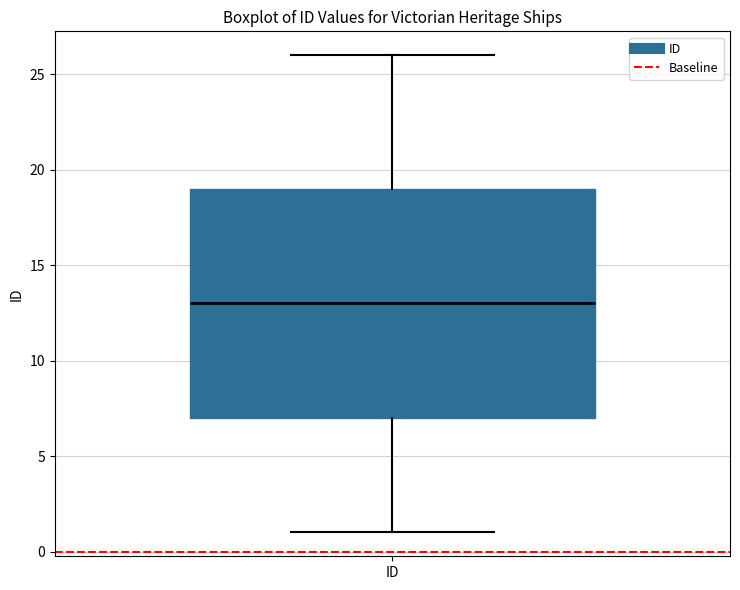

Transcribe this box plot: give where the median line is, the range the box spans, and where the two whiskers end, as read against the y-axis. The values are not printed on the chart, so give them approximately, as read against the axis.

median 13, box 7 to 19, whiskers 1 to 26